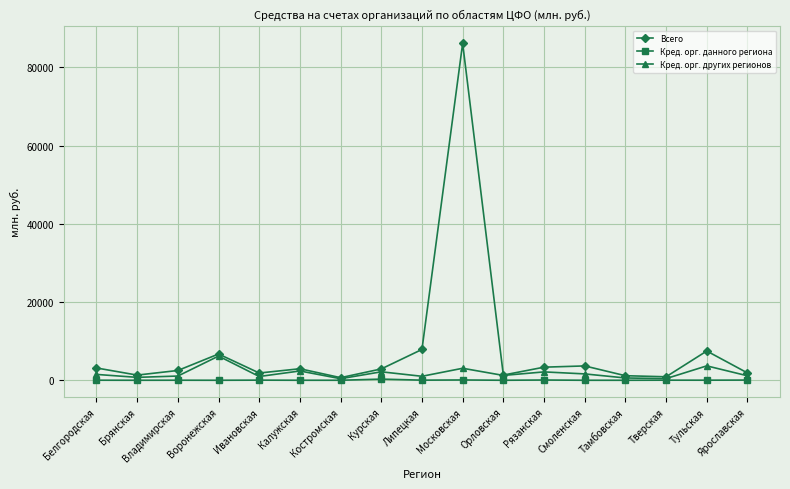

True or false: Кред. орг. других регионов has more than 0 interior local peaks.

True